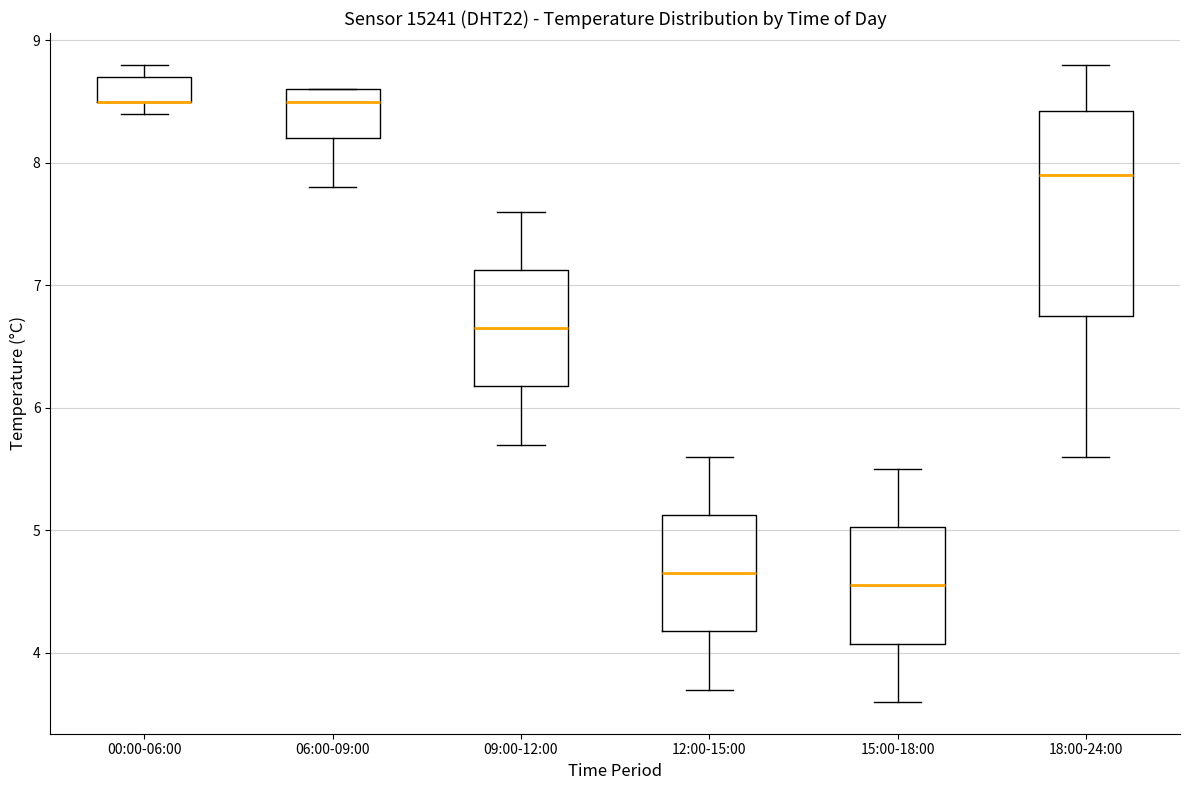

Which box is the tallest, from its lower edge to its upper edge?

18:00-24:00